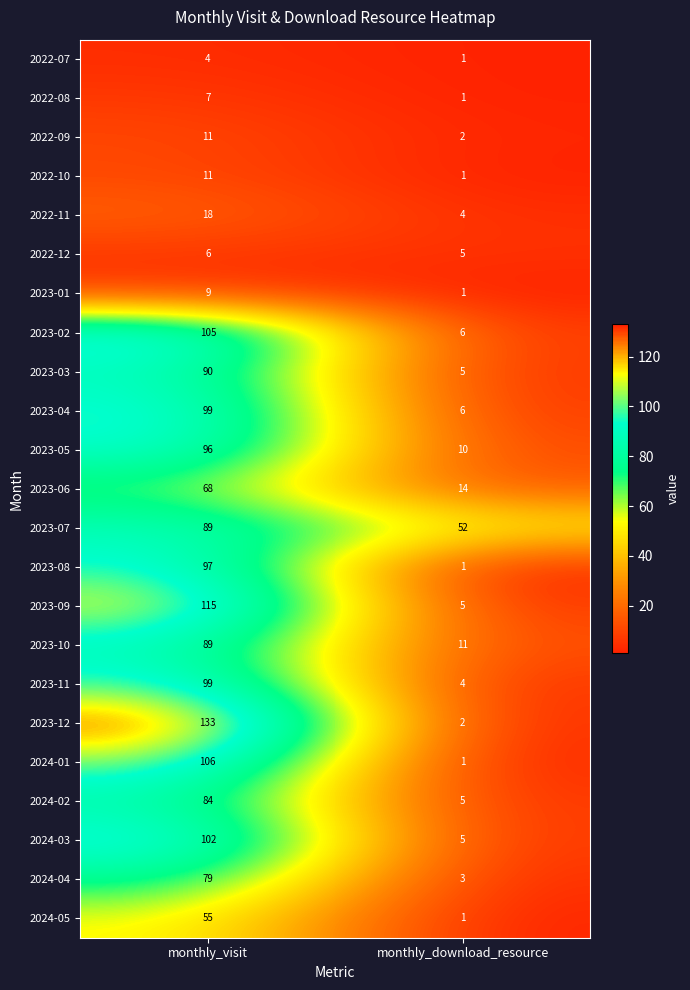

What is the spread (max minus min) of values at monthly_visit?

129